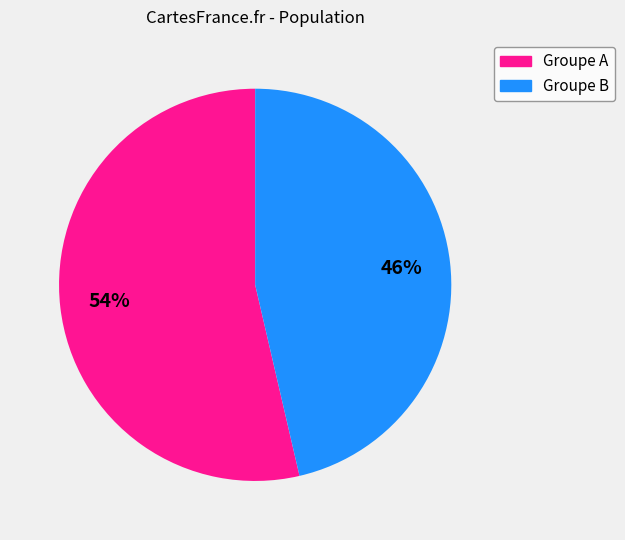

To the nearest percent, what is the average slice percentage?

50%